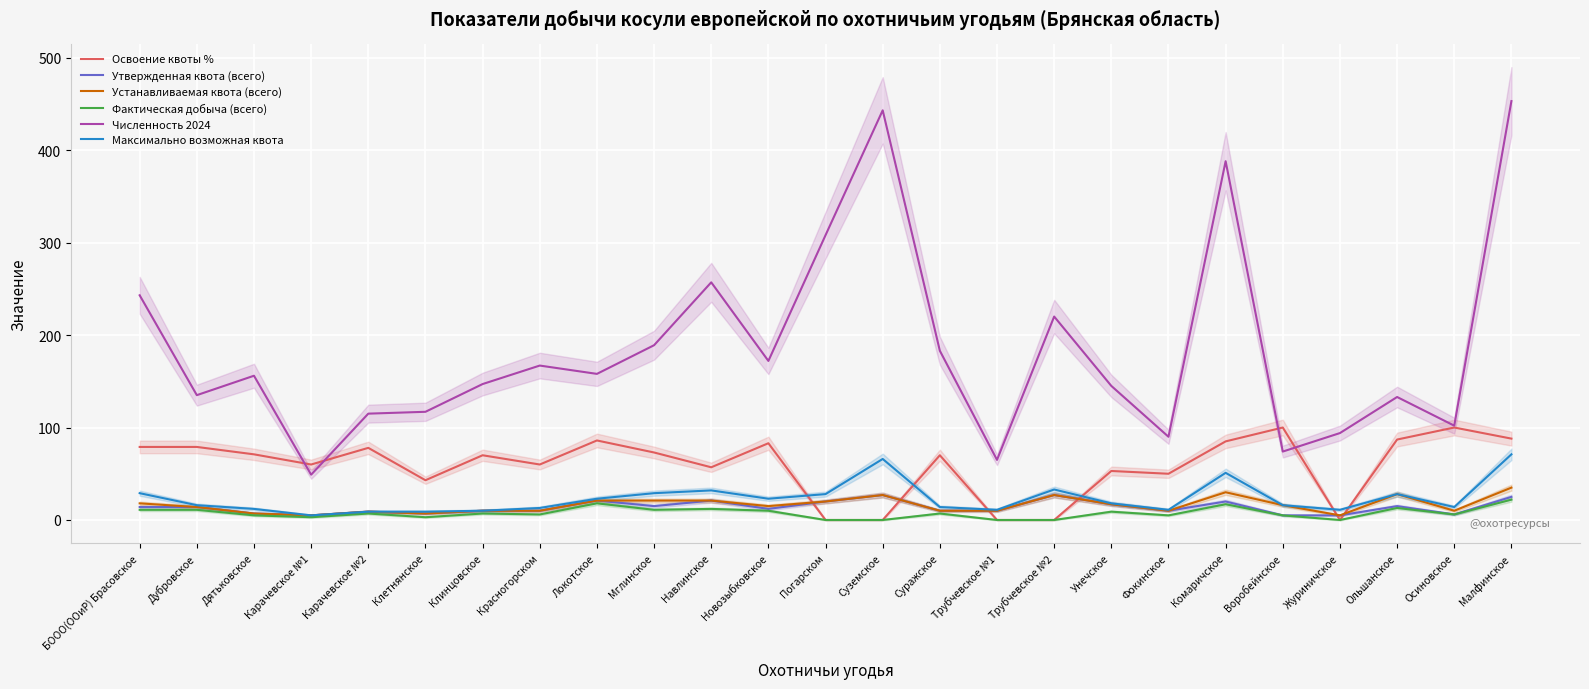

True or false: Устанавливаемая квота (всего) has more than 2 interior local peaks.

True